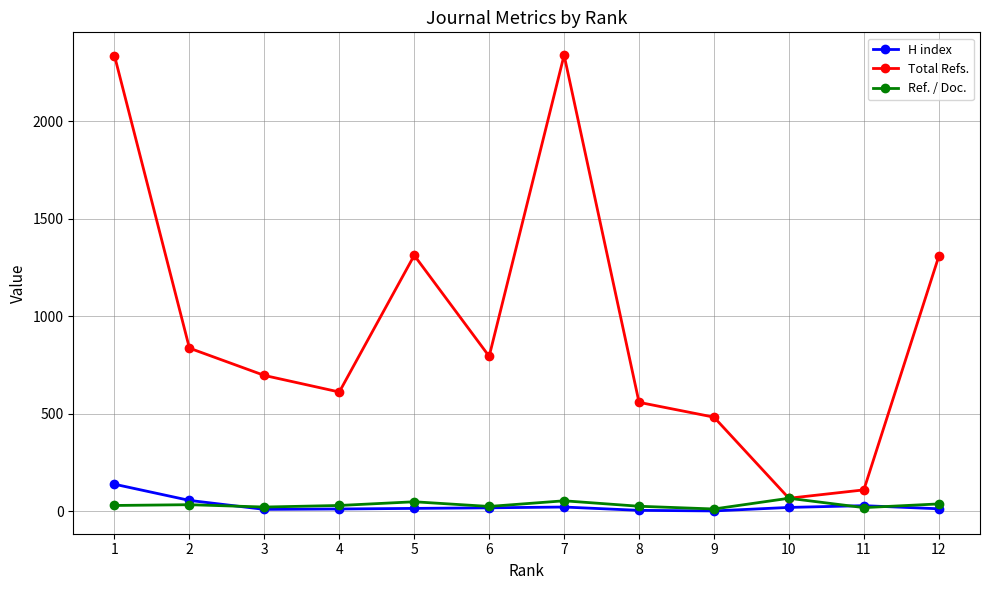

Which series has the largest range (max minus min)?

Total Refs.